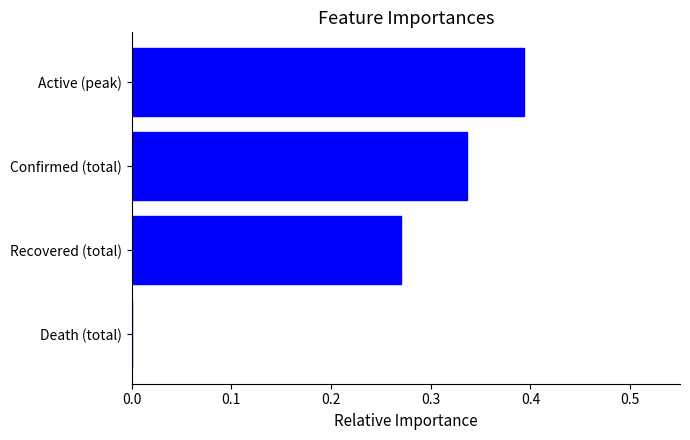

What is the sum of all values?

1.0